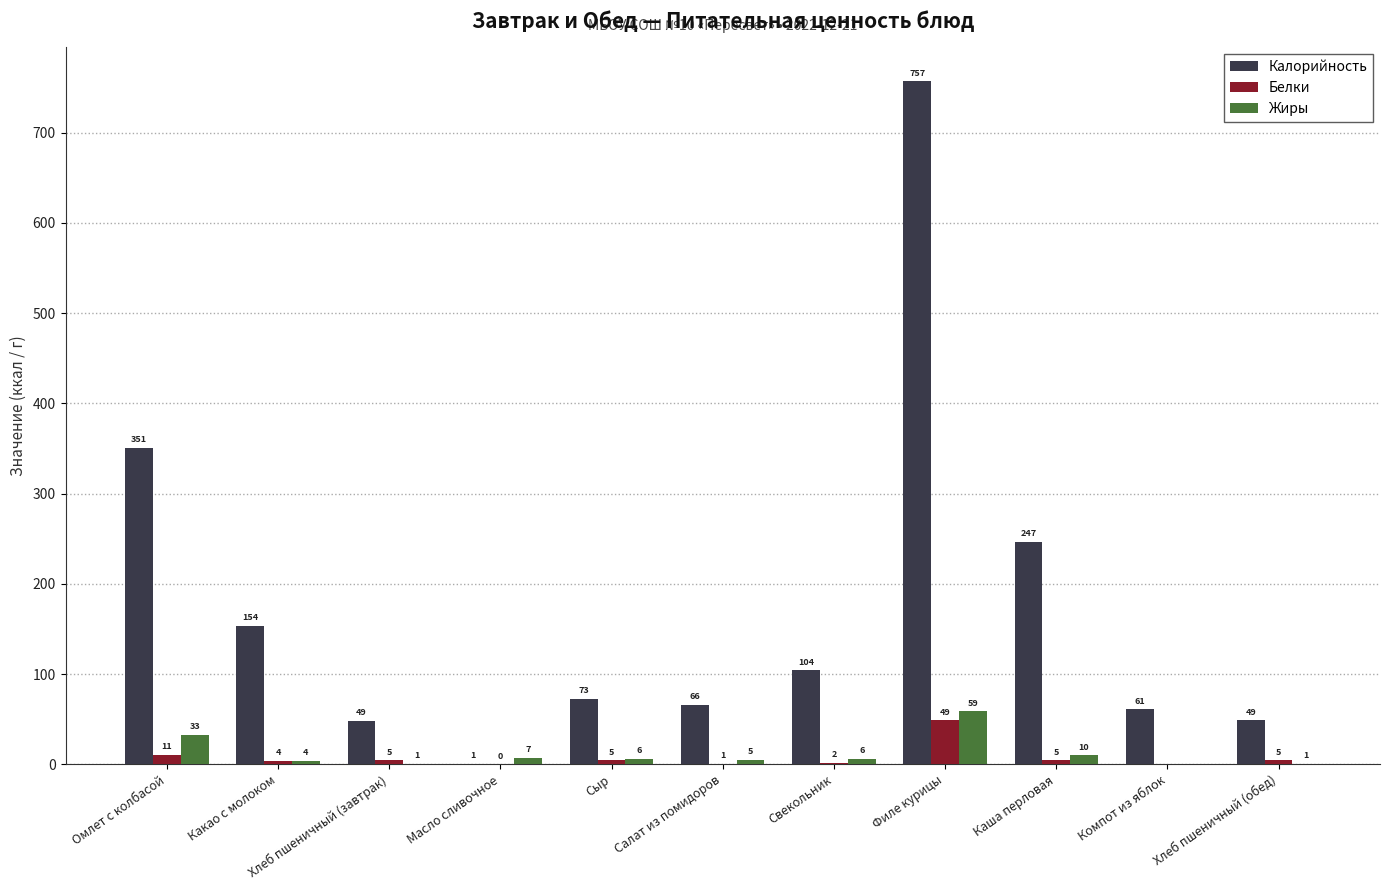

Are the bars grouped side by side (vs. stacked)?

Yes